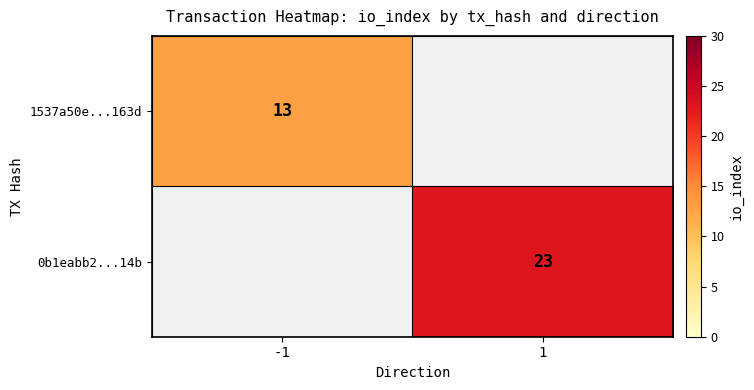

True or false: 0b1eabb2...14b has a value of 23 at 1.

True